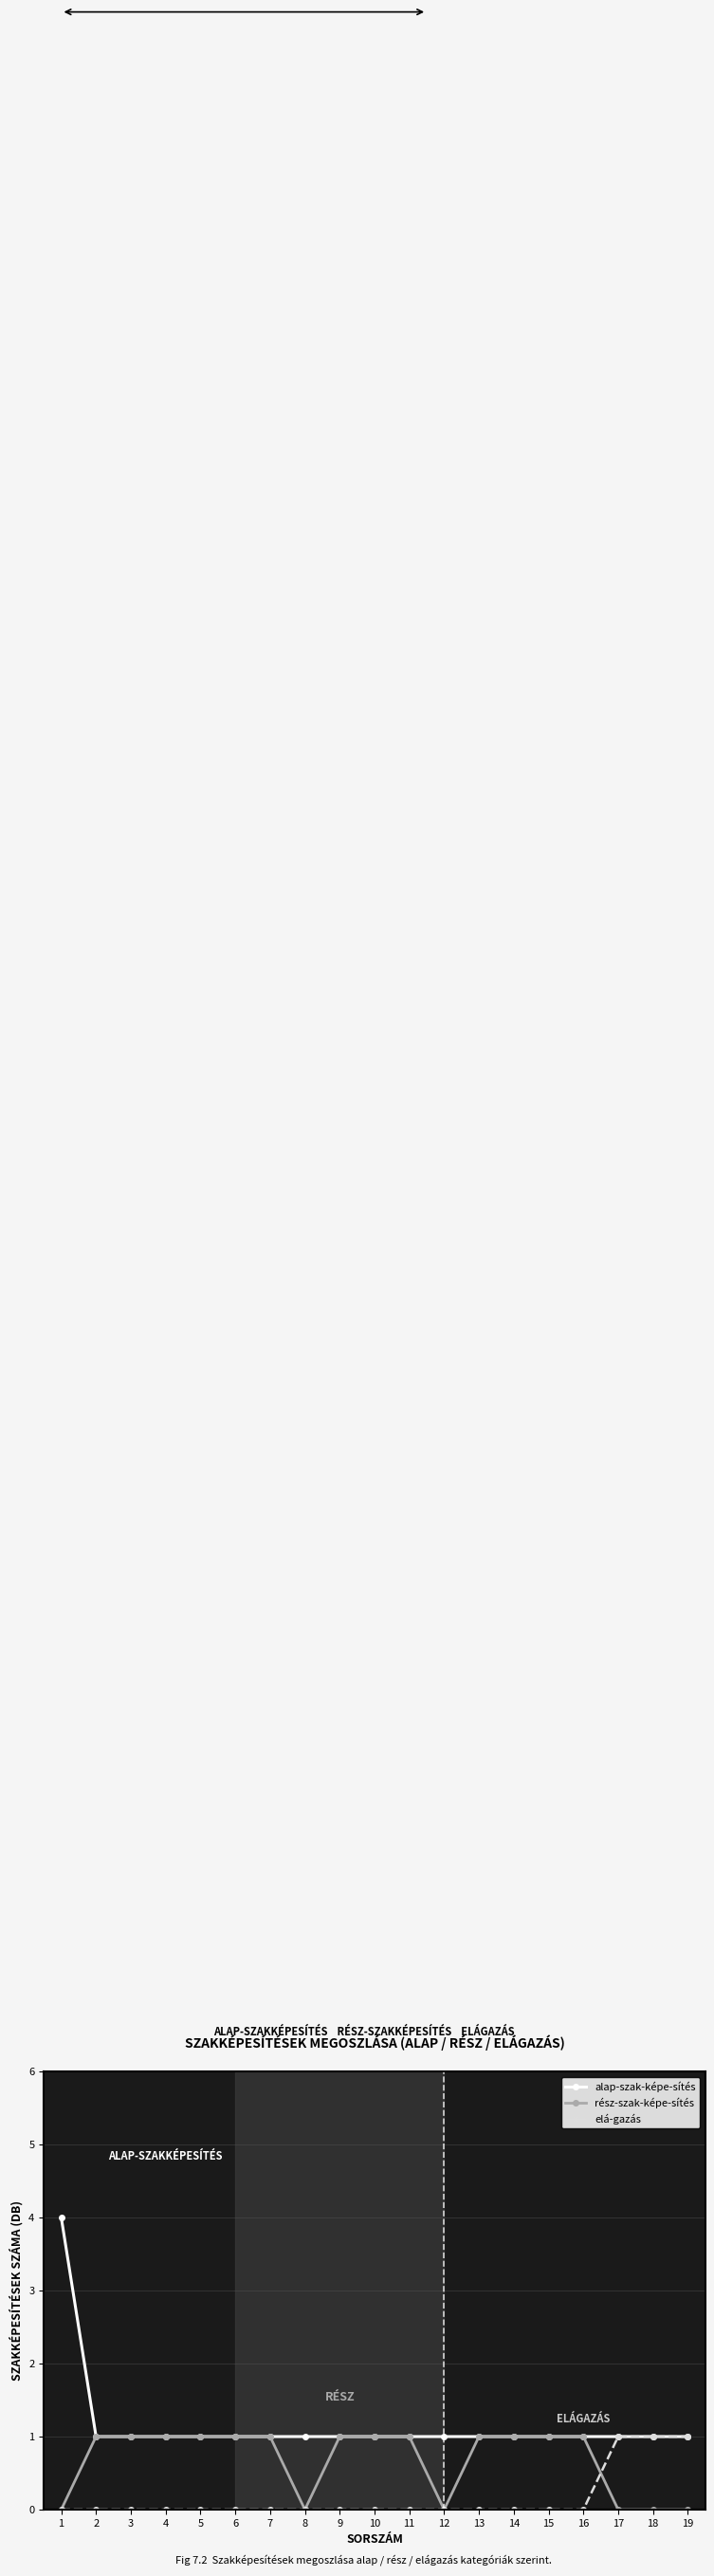

Reading left to right, transcribe all the data shown in this chart.

alap-szak-képe-sítés: 1=4	2=1	3=1	4=1	5=1	6=1	7=1	8=1	9=1	10=1	11=1	12=1	13=1	14=1	15=1	16=1	17=1	18=1	19=1
rész-szak-képe-sítés: 1=0	2=1	3=1	4=1	5=1	6=1	7=1	8=0	9=1	10=1	11=1	12=0	13=1	14=1	15=1	16=1	17=0	18=0	19=0
elá-gazás: 1=0	2=0	3=0	4=0	5=0	6=0	7=0	8=0	9=0	10=0	11=0	12=0	13=0	14=0	15=0	16=0	17=1	18=1	19=1